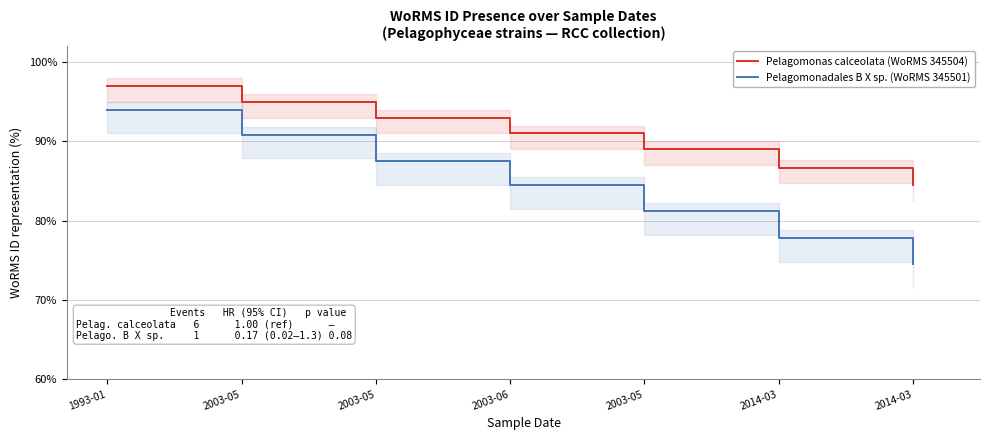

Between 2003-05 and 2014-03, which series saw the biggest shift?

Pelagomonadales B X sp. (WoRMS 345501)